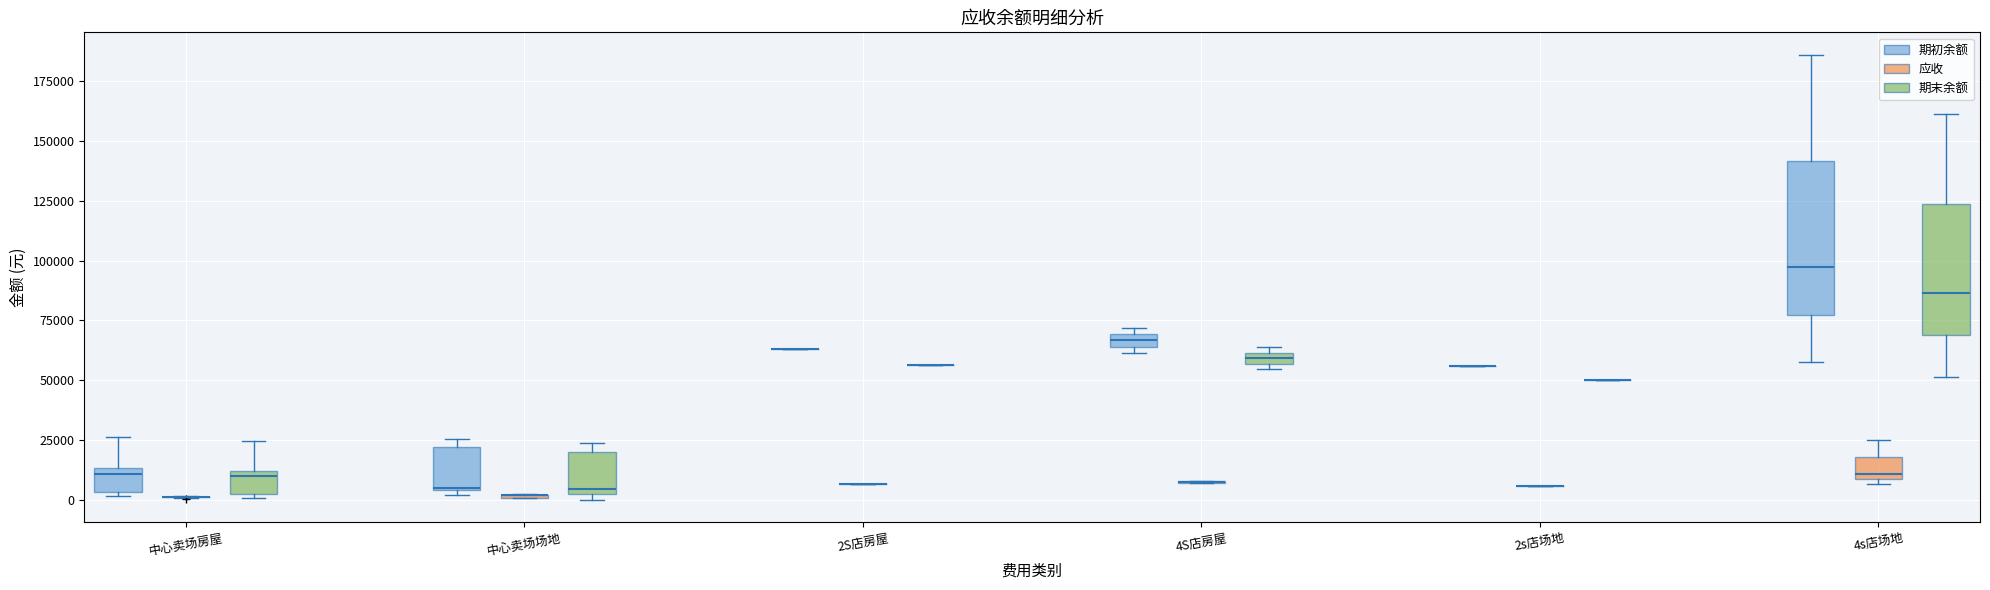

Which box is the tallest, from its lower edge to its upper edge?

4s店场地 (期初余额)